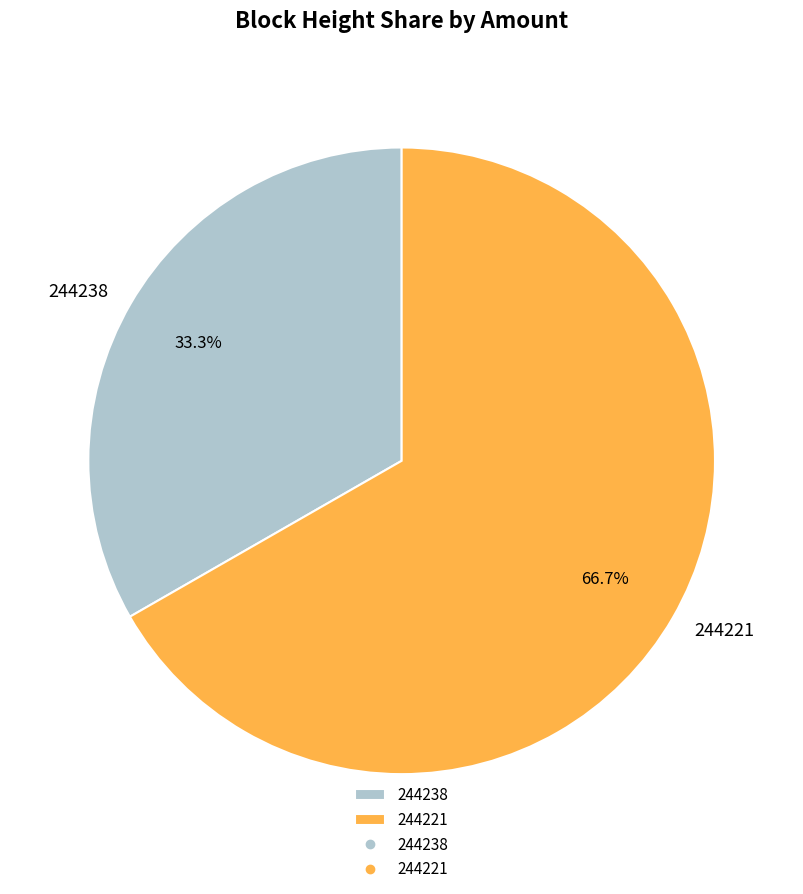

What is the total percentage of 244221 and 244238?

100.0%